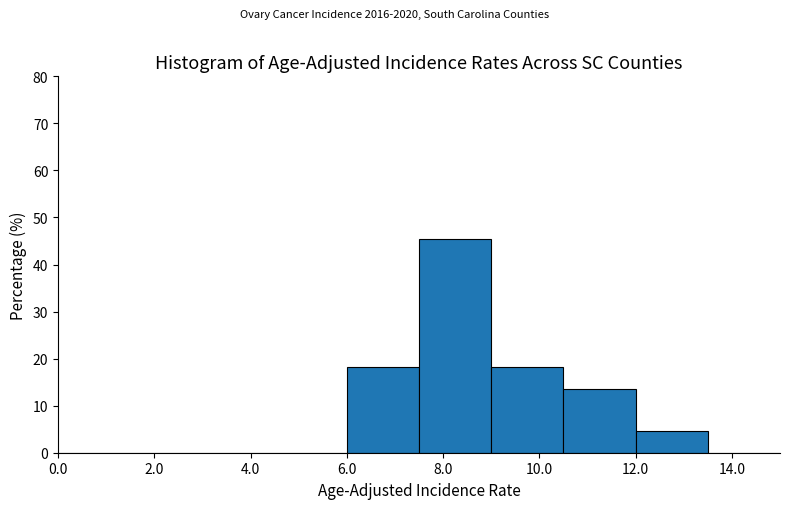

Reading left to right, transcribe this chart: for each bar, give the range it covers on the x-axis and its height. Neither the bar edges nor the heights are printed on the chart, so give them approximately, as read against the axes.

0.0 to 1.5: 0
1.5 to 3.0: 0
3.0 to 4.5: 0
4.5 to 6.0: 0
6.0 to 7.5: 18
7.5 to 9.0: 45
9.0 to 10.5: 18
10.5 to 12.0: 14
12.0 to 13.5: 5
13.5 to 15.0: 0